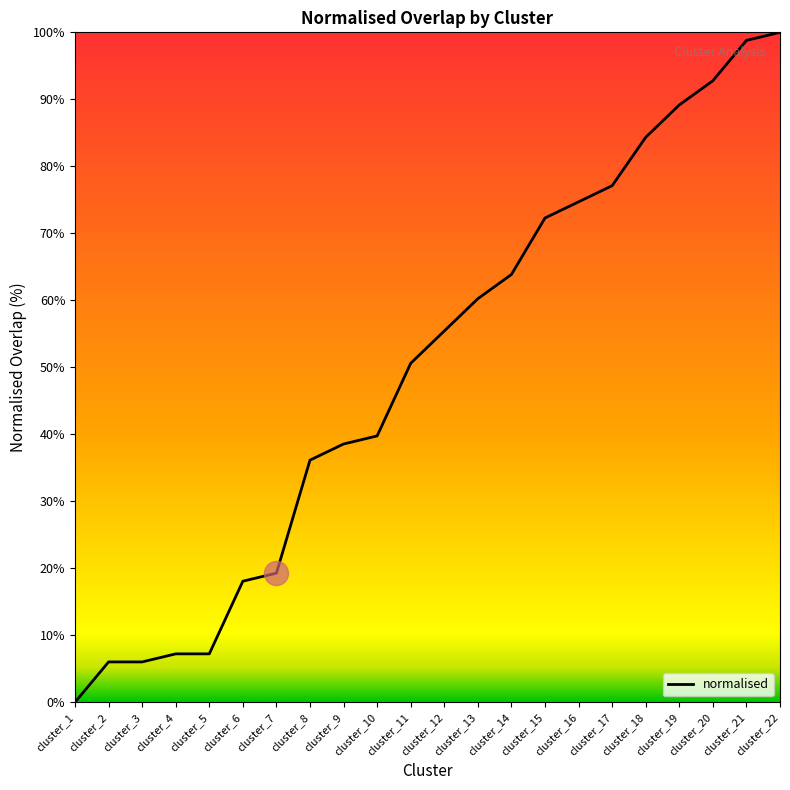

Between cluster_15 and cluster_8, which is larger?

cluster_15